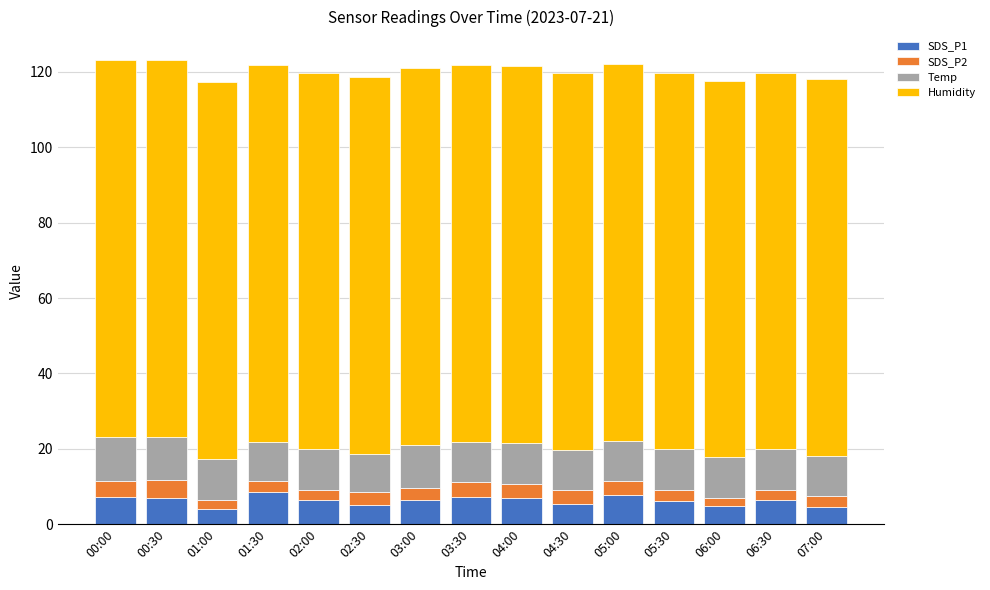

True or false: SDS_P1 has a value of 7.2 at 00:00.

True